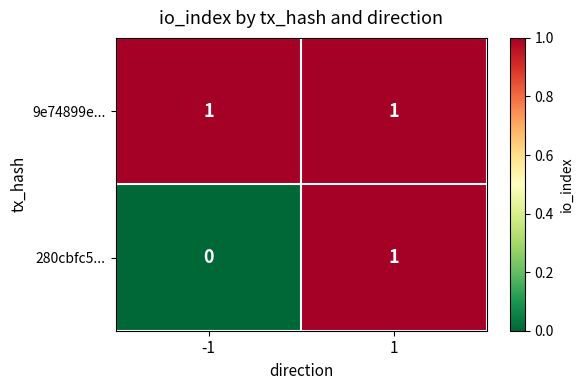

At -1, list the series in order from largest to smallest.

9e74899e..., 280cbfc5...